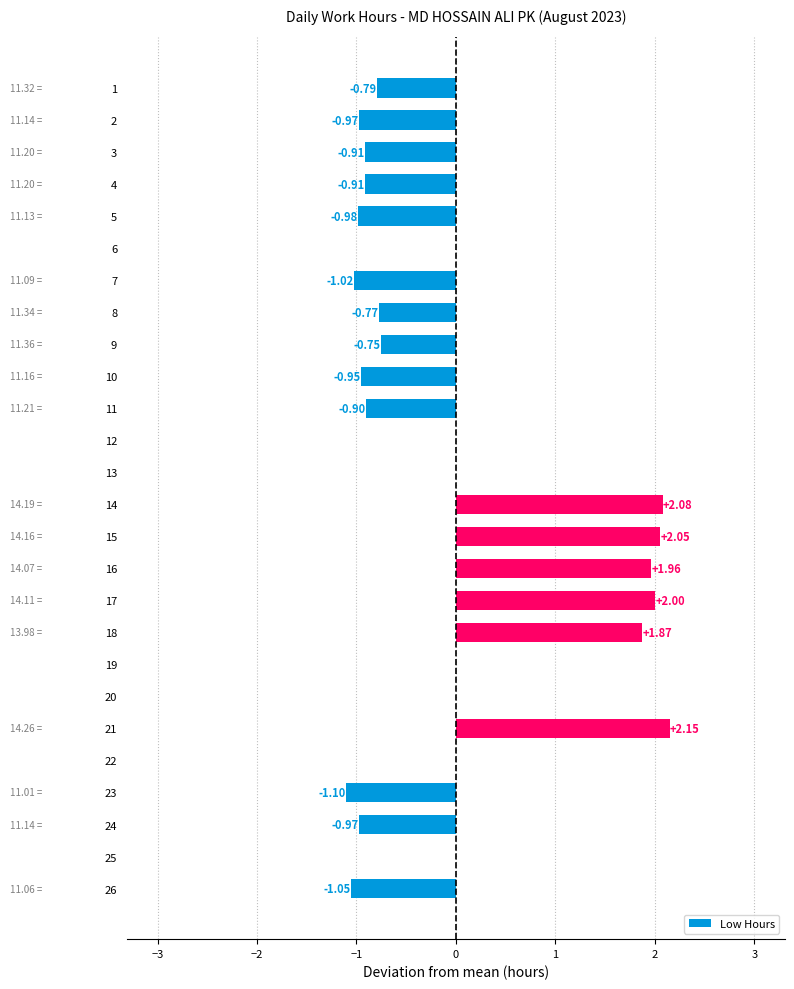

Approximately how many times larger is the value at 14 compared to 17?

1.0